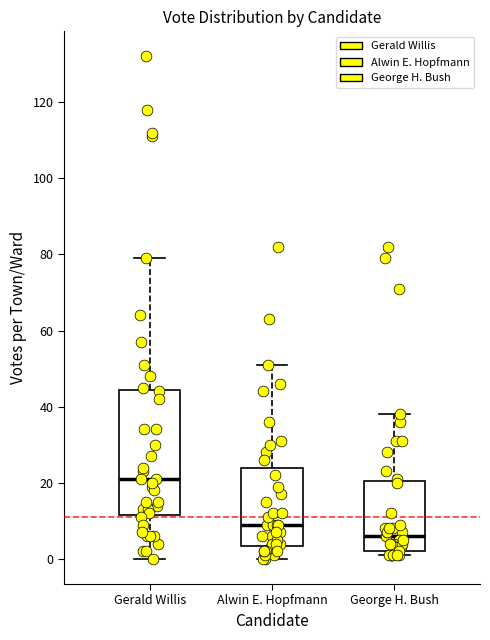

Comparing the boxes themselves (not the whiskers), which one is the tallest?

Gerald Willis